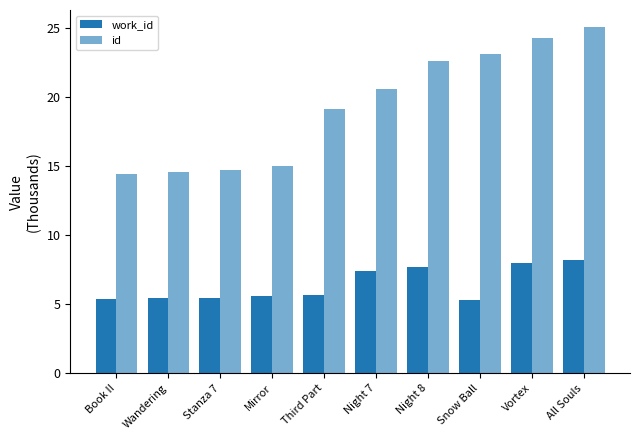

What is the average value of the work_id series?

6.4